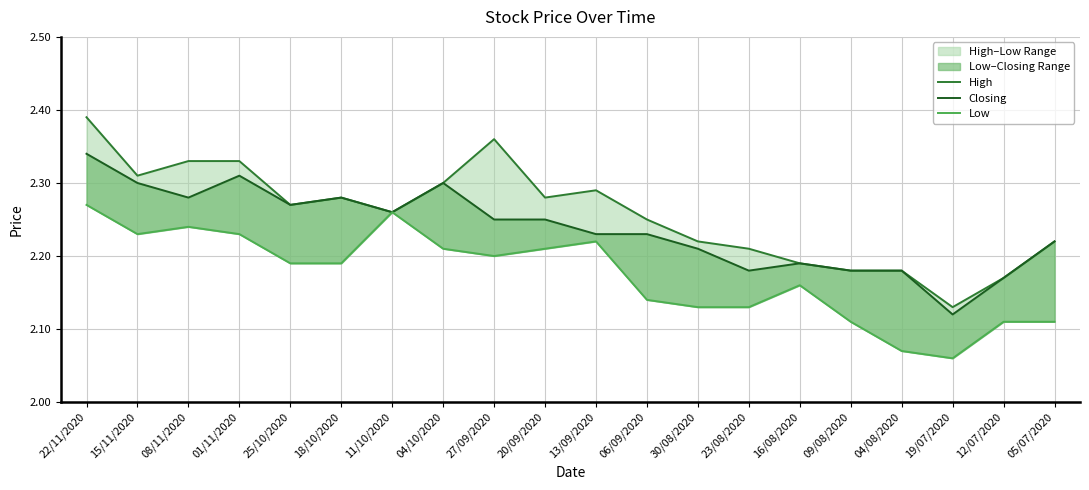

Rank the series by their maximum value, from highest to lowest.

High, Closing, Low